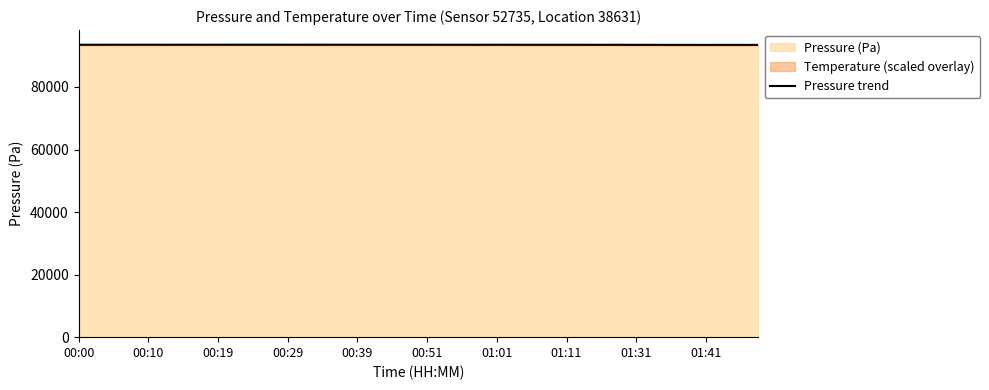

True or false: Pressure (Pa) has a value of 93508.0 at 00:00.

True